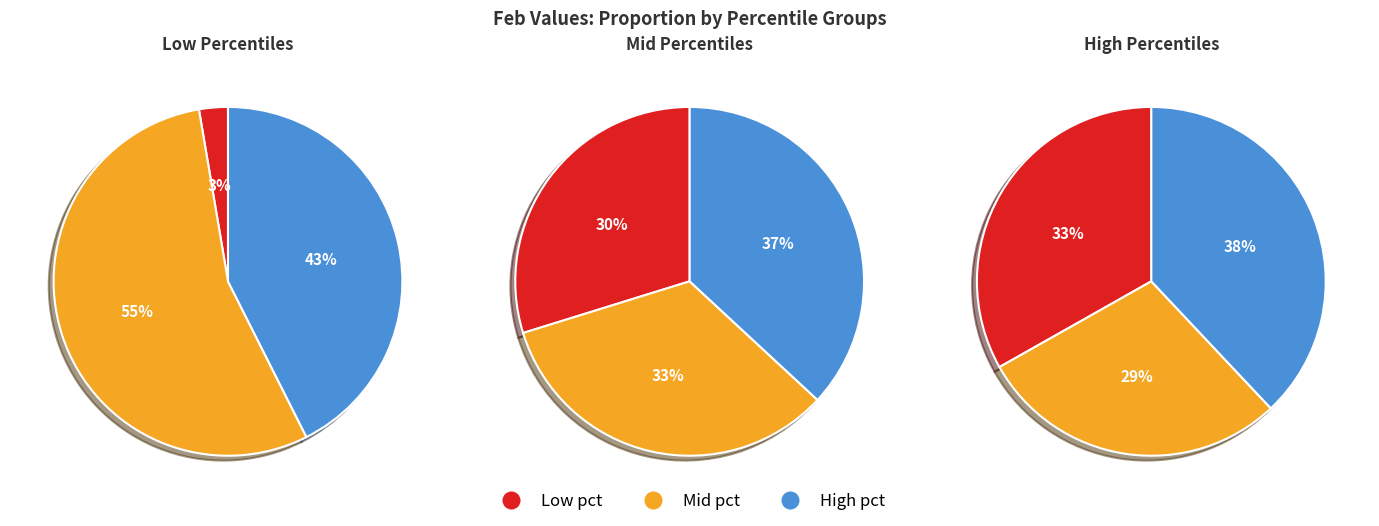

Does pct45 account for over 50% of the chart?

No